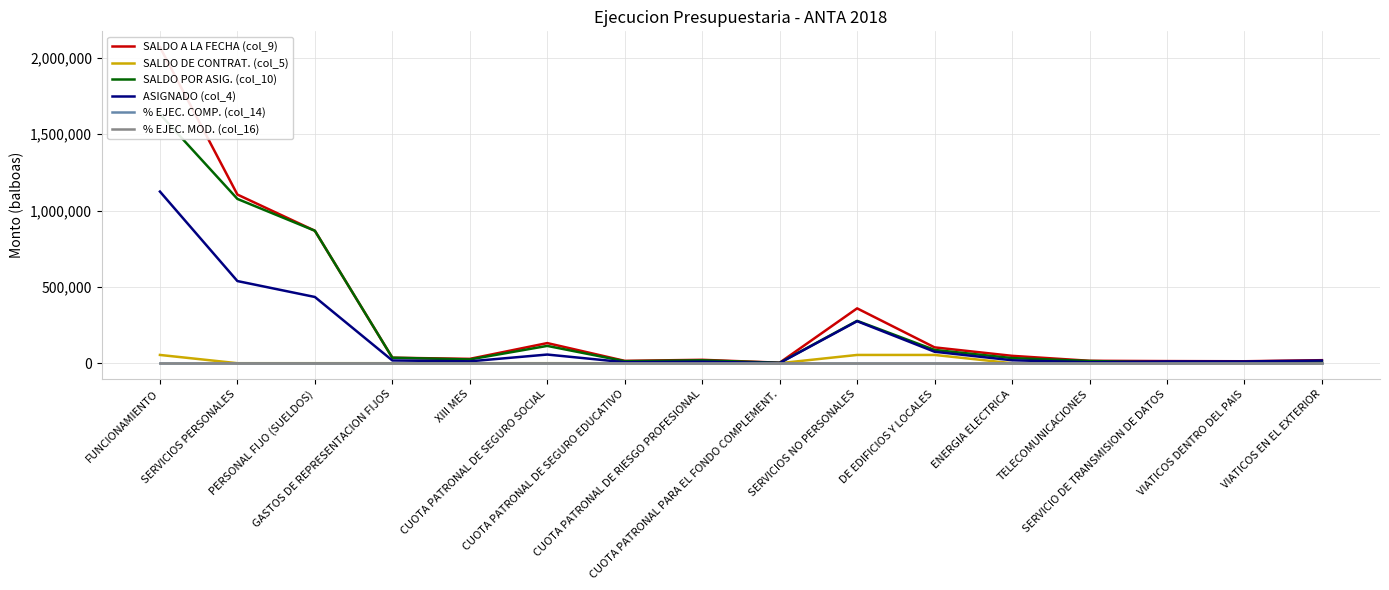

Does the chart have visible grid lines?

Yes